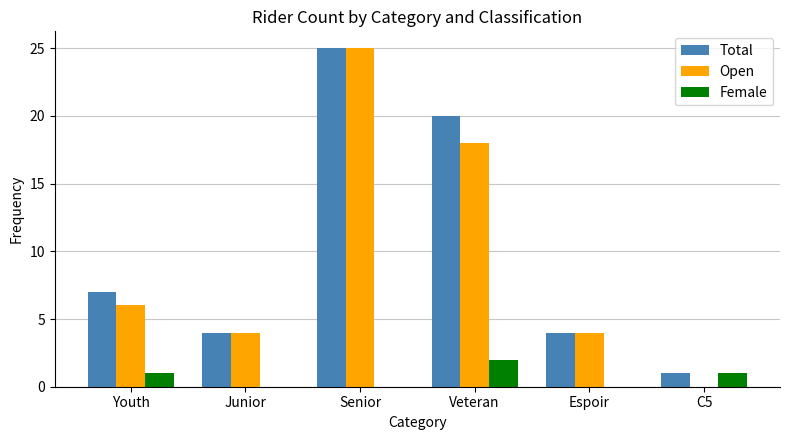

How many groups of bars are there?

6